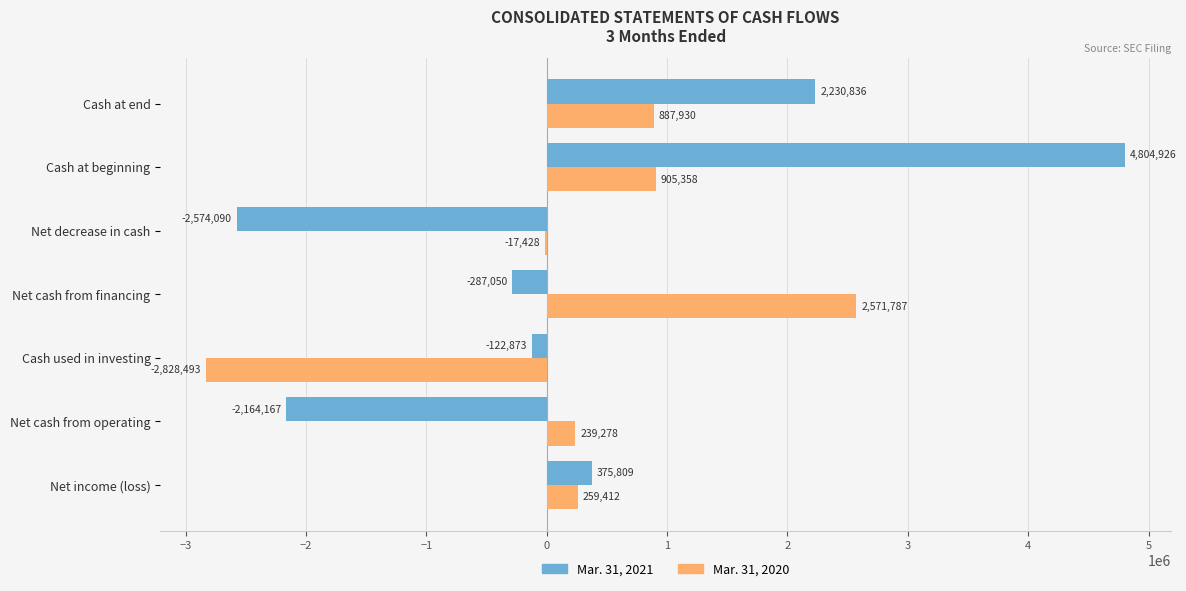

Where is Mar. 31, 2021 nearest to the value 1115418?

Net income (loss)